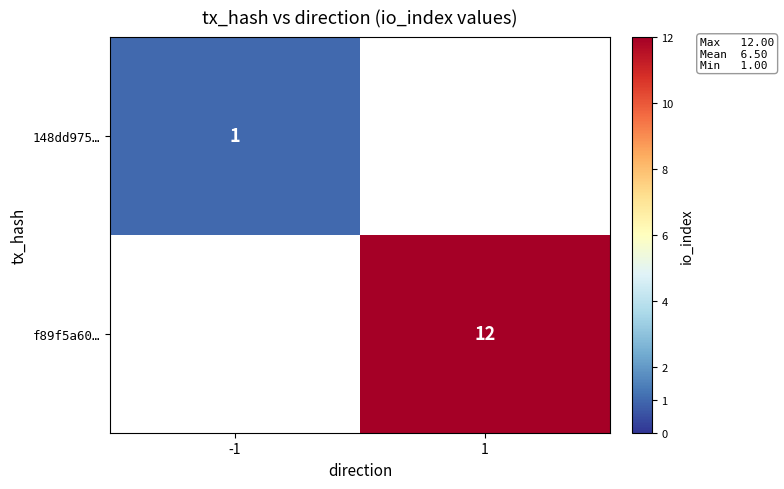

Which label corresponds to the smallest value in the chart?

-1